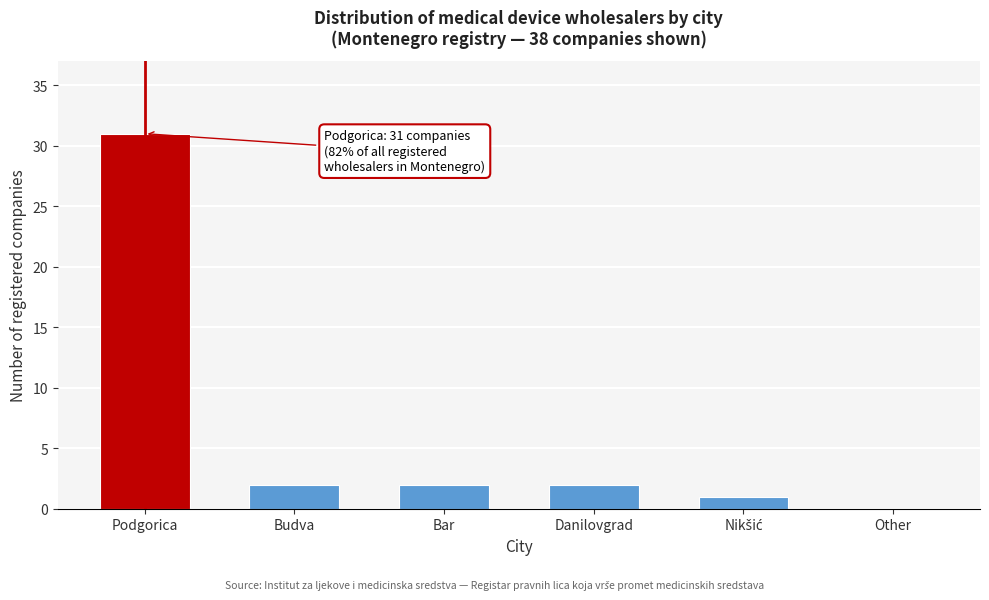

True or false: the data shows 31 at Podgorica.

True